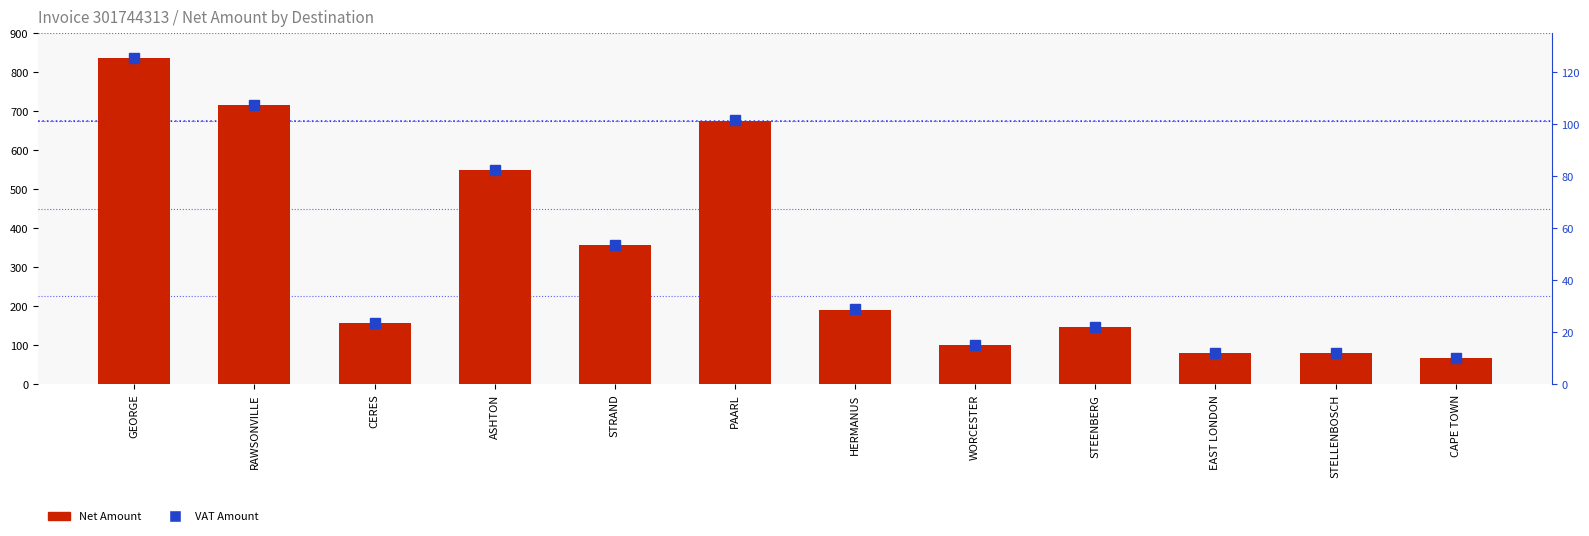

What is the label of the 7th bar from the left?

HERMANUS